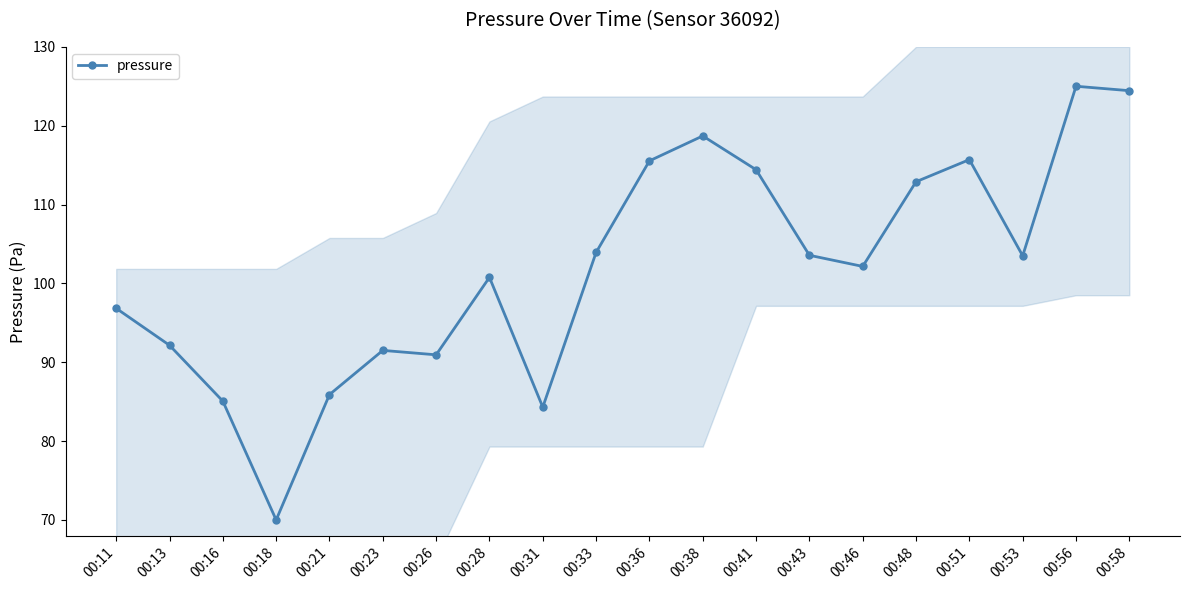

What is the value of the 17th point from the left?

115.7